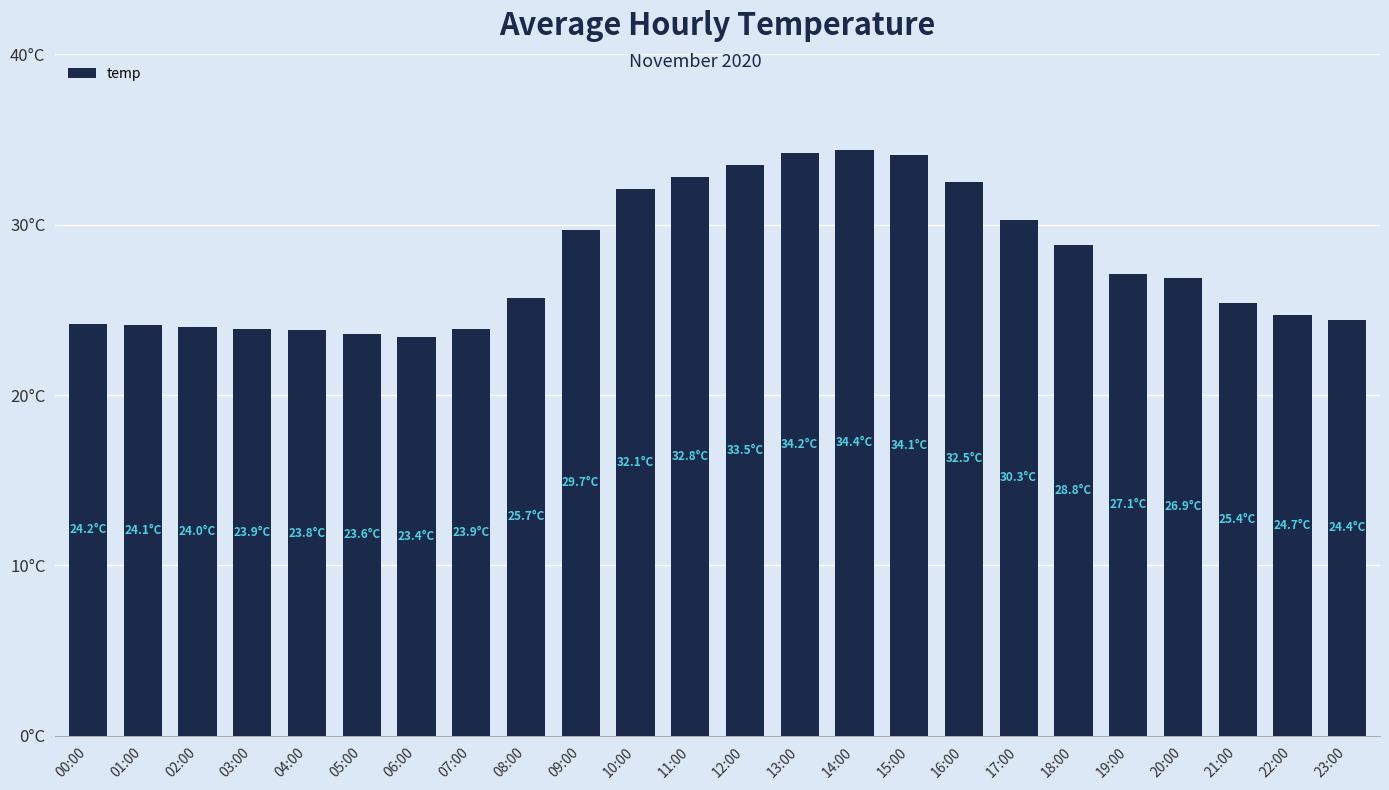

List the labels in order of value, largest first.

14:00, 13:00, 15:00, 12:00, 11:00, 16:00, 10:00, 17:00, 09:00, 18:00, 19:00, 20:00, 08:00, 21:00, 22:00, 23:00, 00:00, 01:00, 02:00, 03:00, 07:00, 04:00, 05:00, 06:00